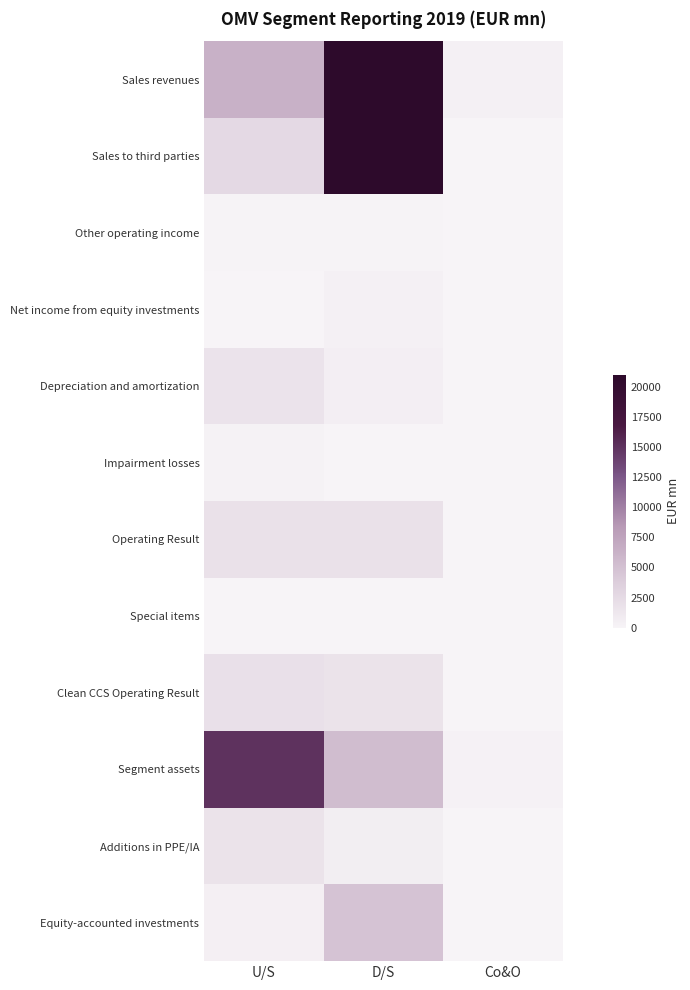

At how many categories does at least one series exceed 771?

2